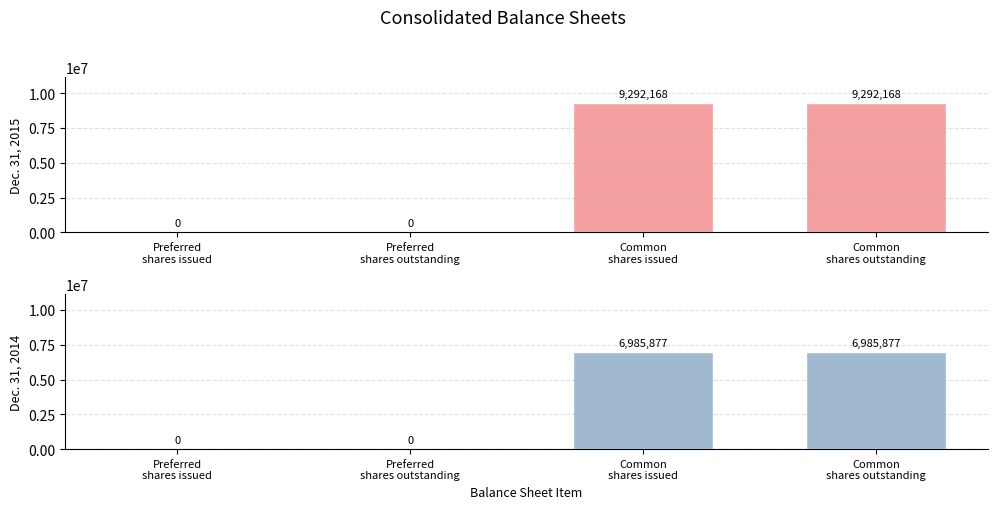

How many bars are there in total?

8